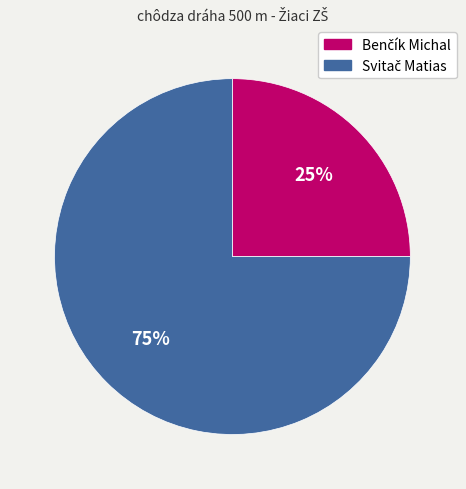

To the nearest percent, what is the difference between the largest and smallest slice percentages?

50%